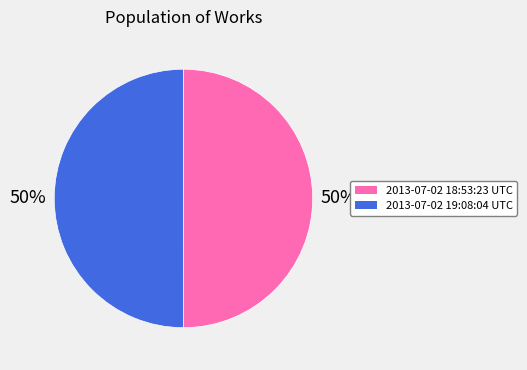

To the nearest percent, what portion does 2013-07-02 19:08:04 UTC represent?

50%